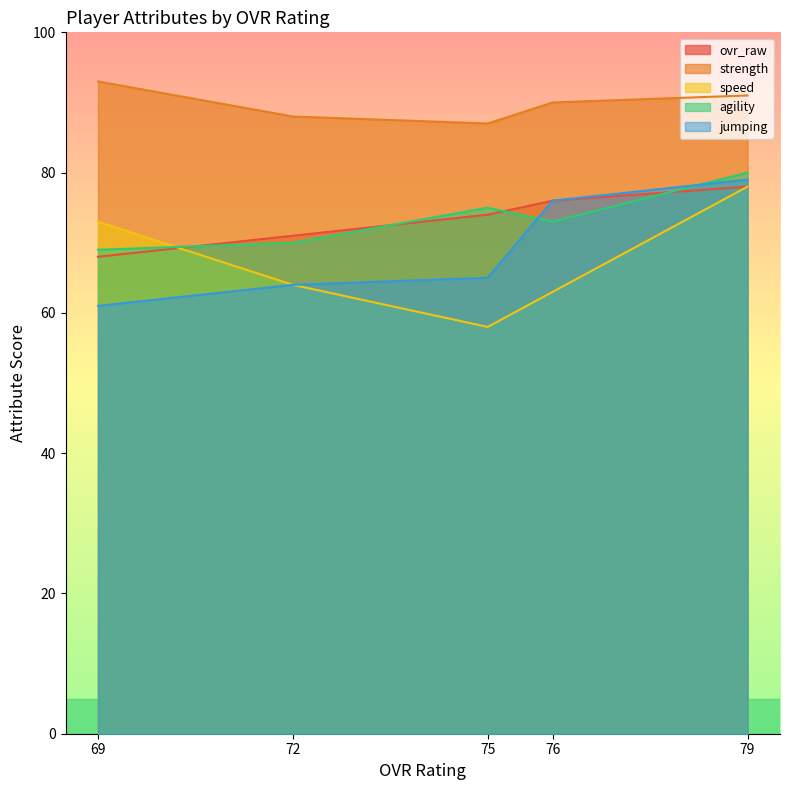

What value does the agility series have at 75?

75